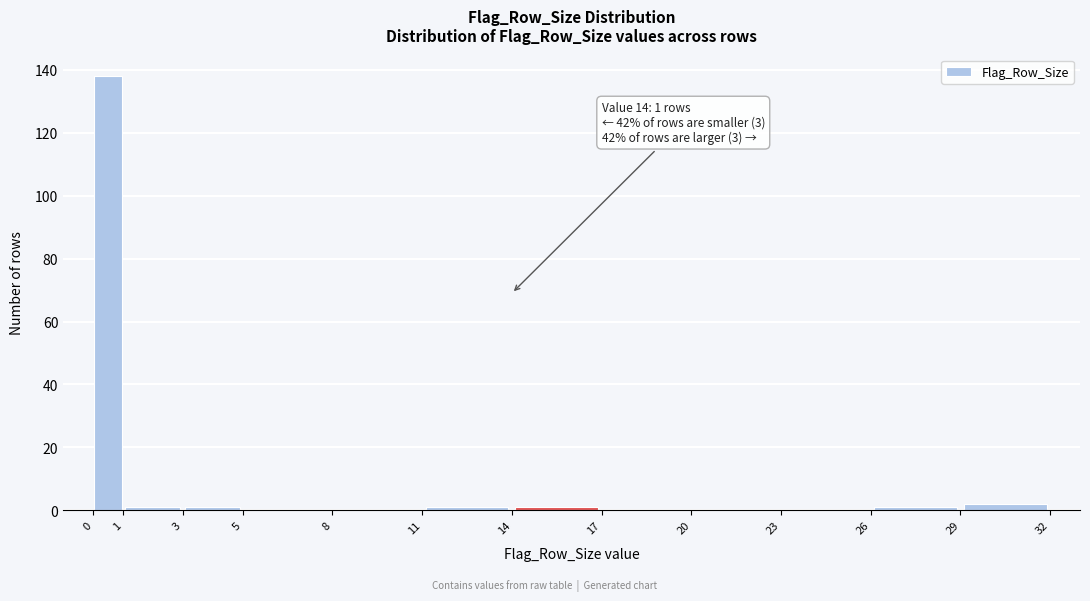

Which range on the x-axis has the tallest bar?

0 to 1